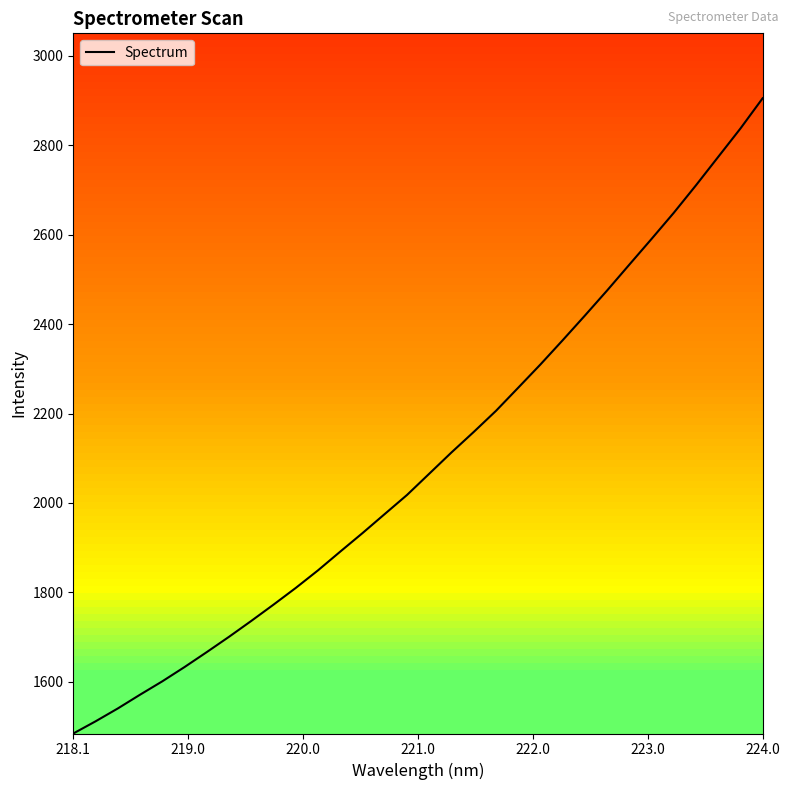

Count the number of values greater than 2065.

16